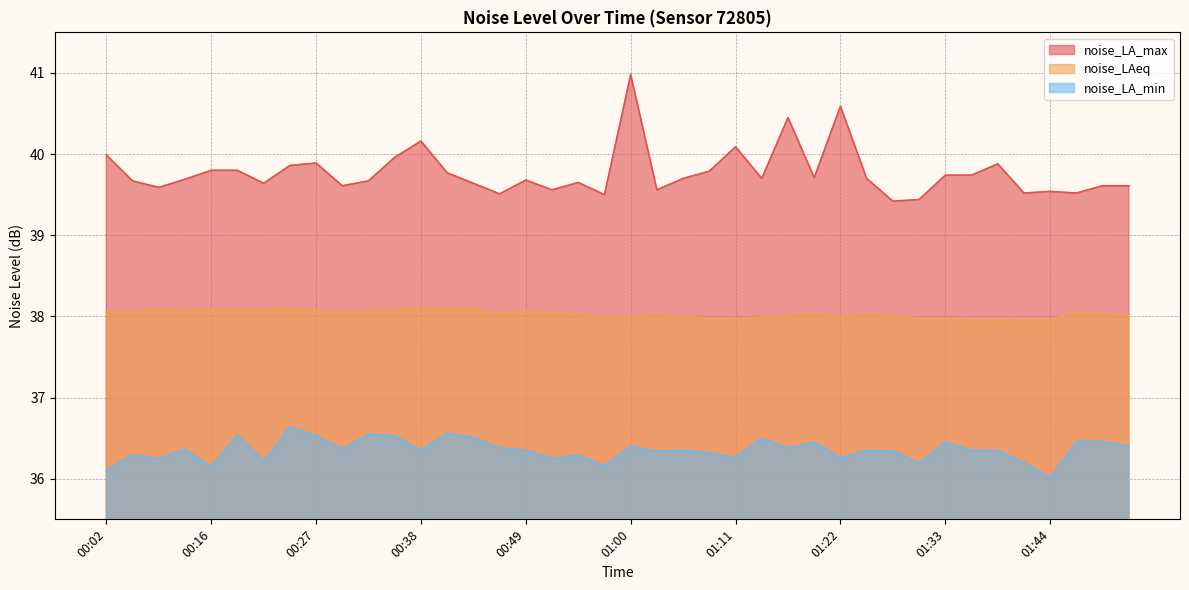

What is the lowest value of the noise_LA_max series?

39.4